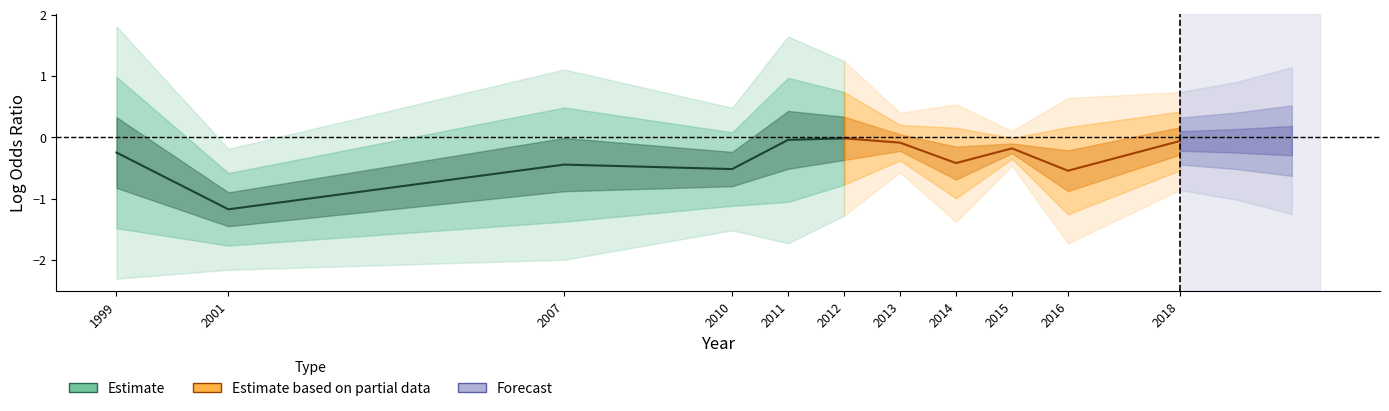

What is the difference between the maximum and second lowest values in the Estimate based on partial data series?

0.4